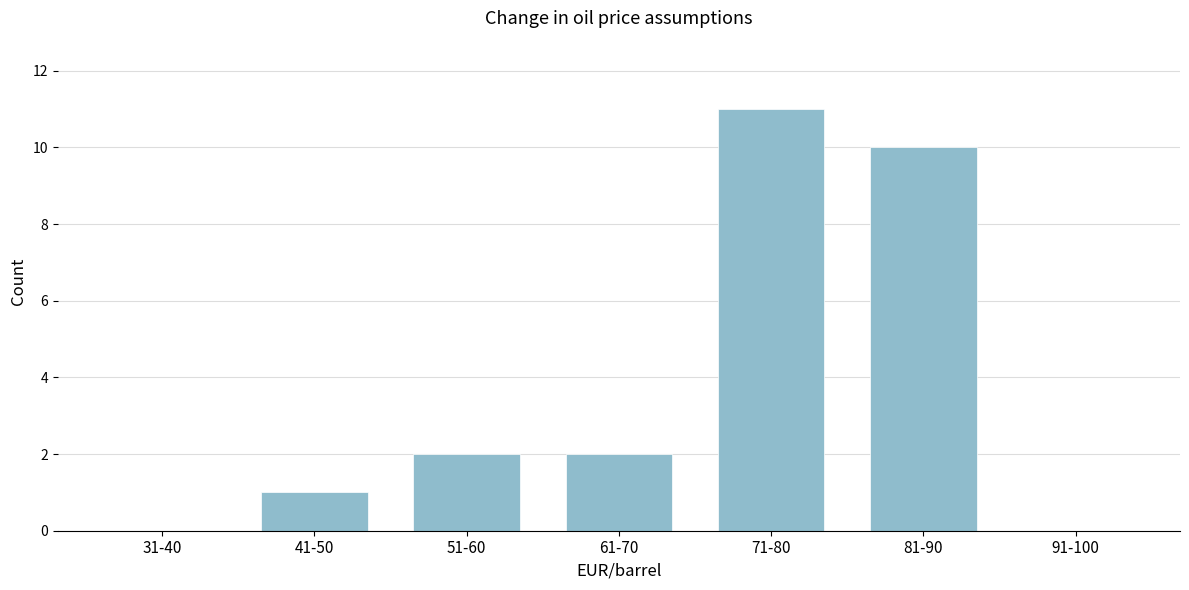

Reading left to right, transcribe all the data shown in this chart.

31-40=0	41-50=1	51-60=2	61-70=2	71-80=11	81-90=10	91-100=0